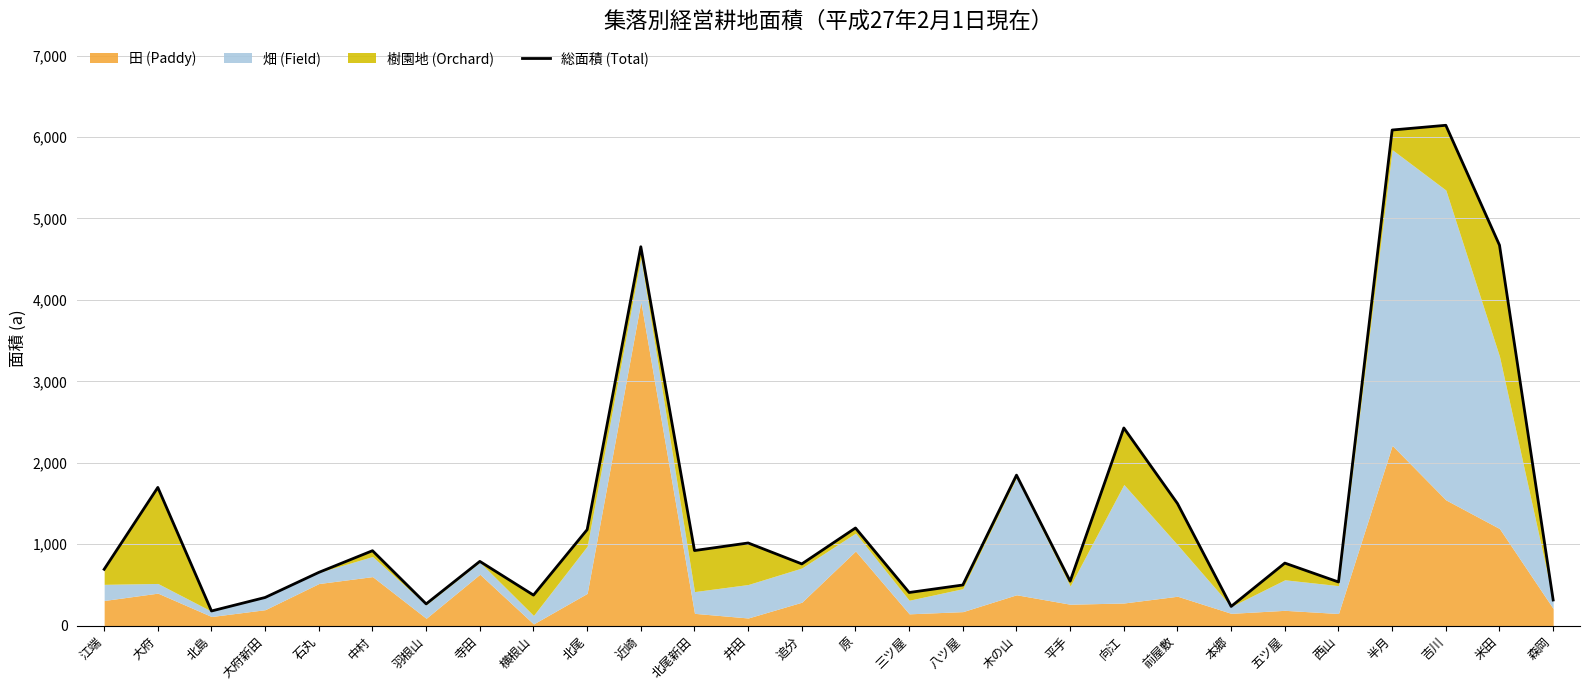

What is the change in value from 北島 to 吉川?

+5963